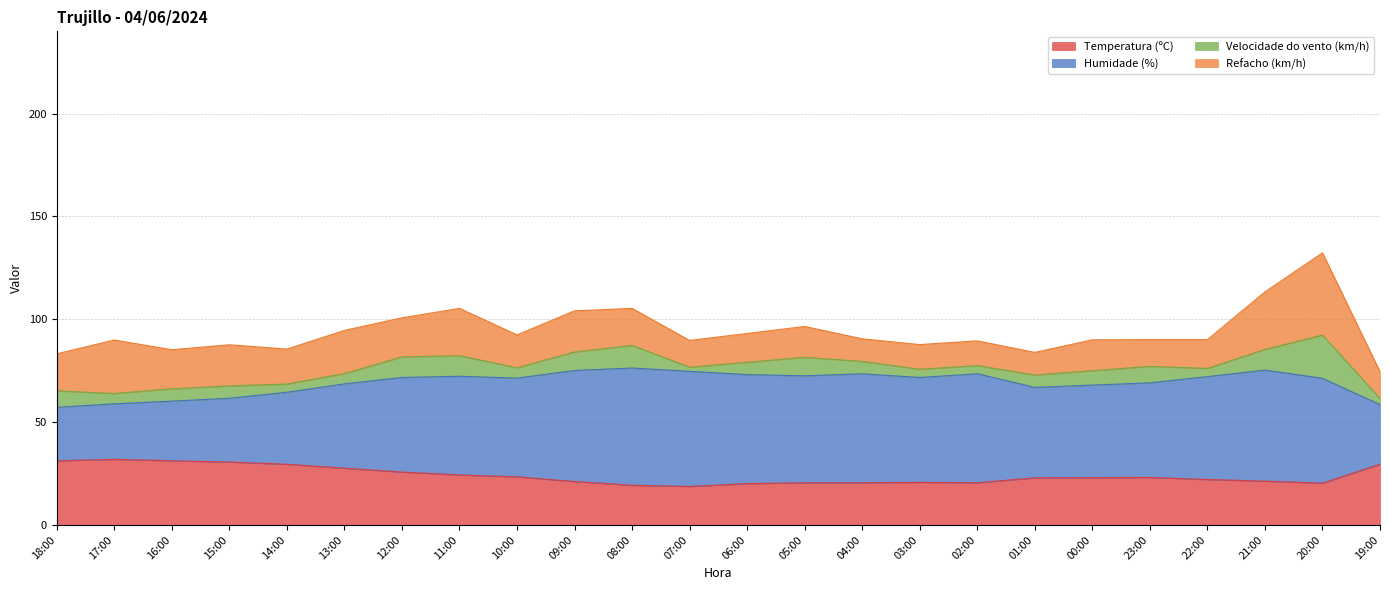

True or false: Temperatura (ºC) and Humidade (%) cross at least once.

False